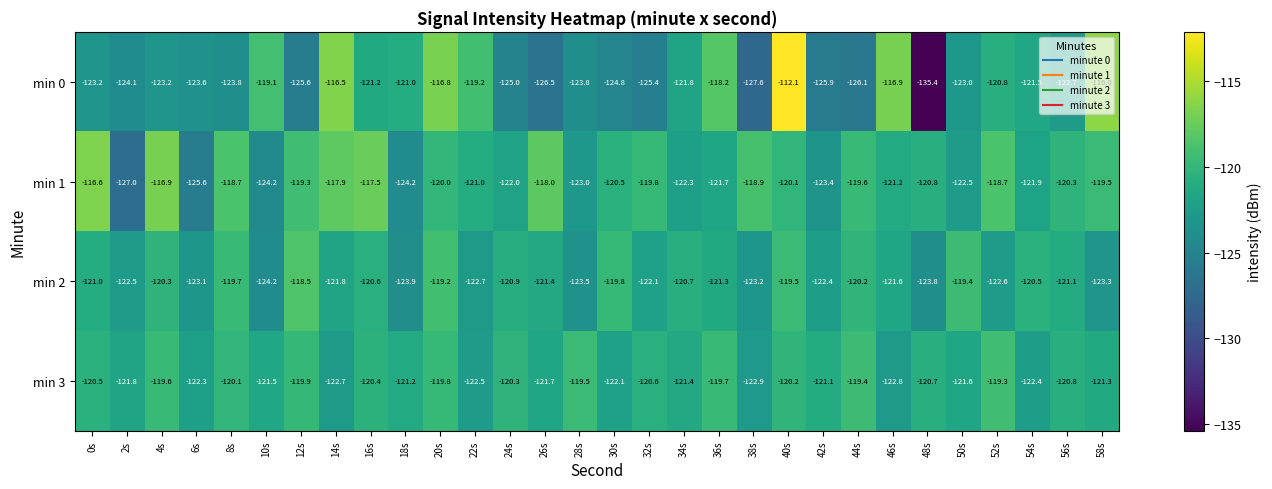

Which series has the widest spread of values?

min 0